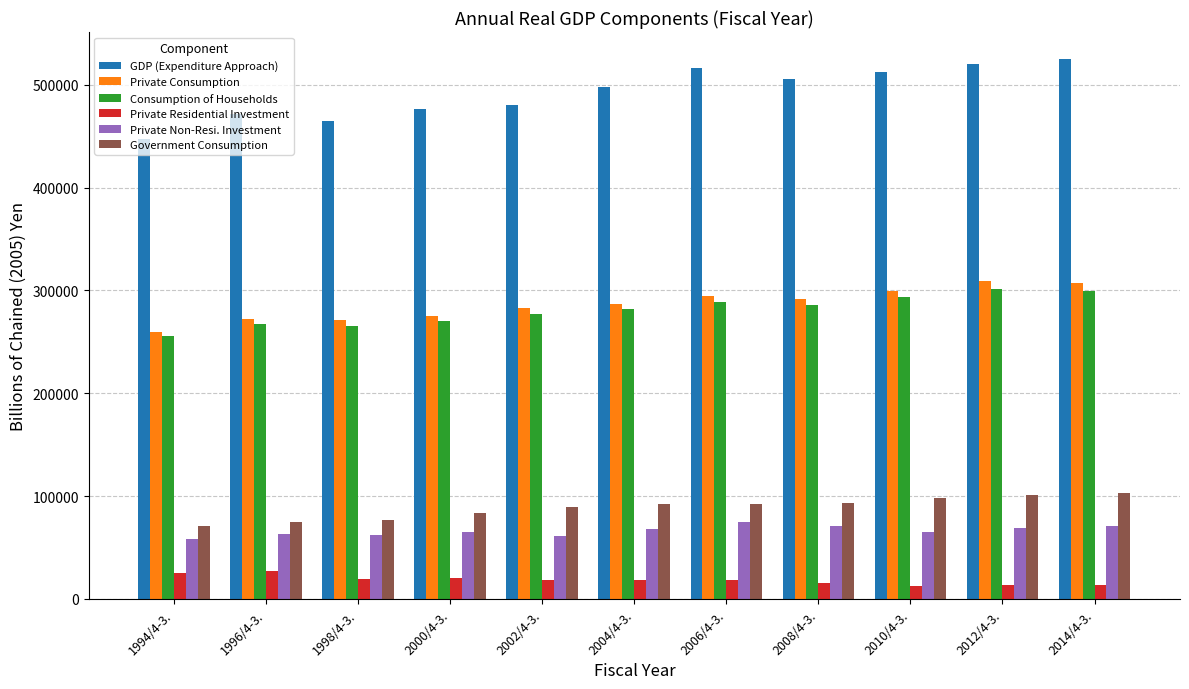

Is the value of Private Consumption at 1996/4-3. greater than the value of Consumption of Households at 2010/4-3.?

No